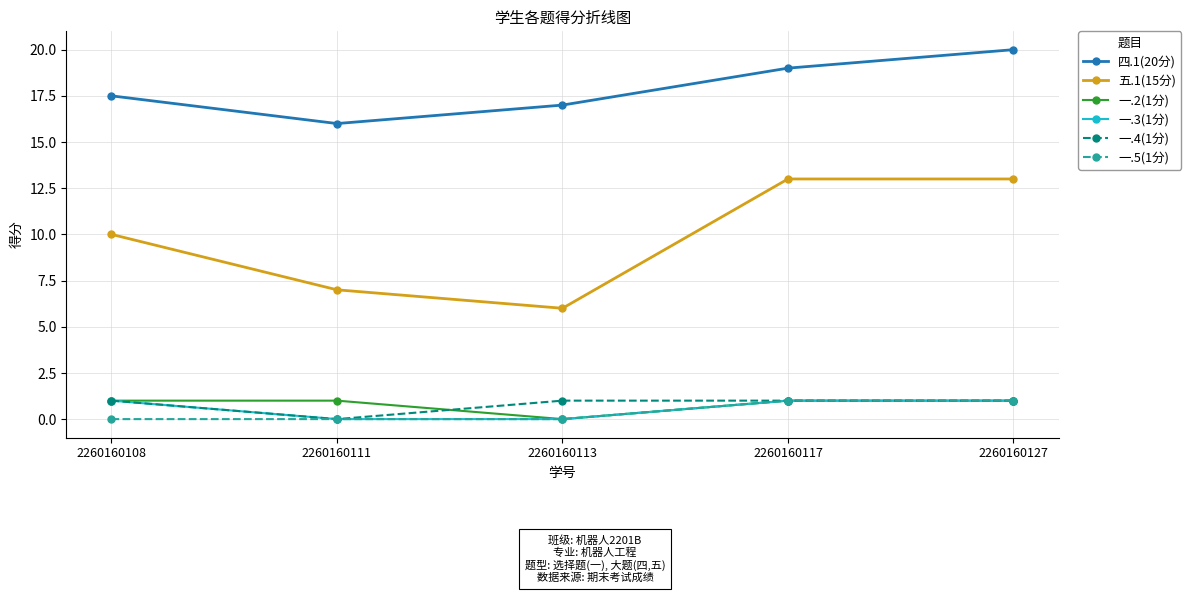

What is the difference between the highest and lowest values at 2260160117?

18.0